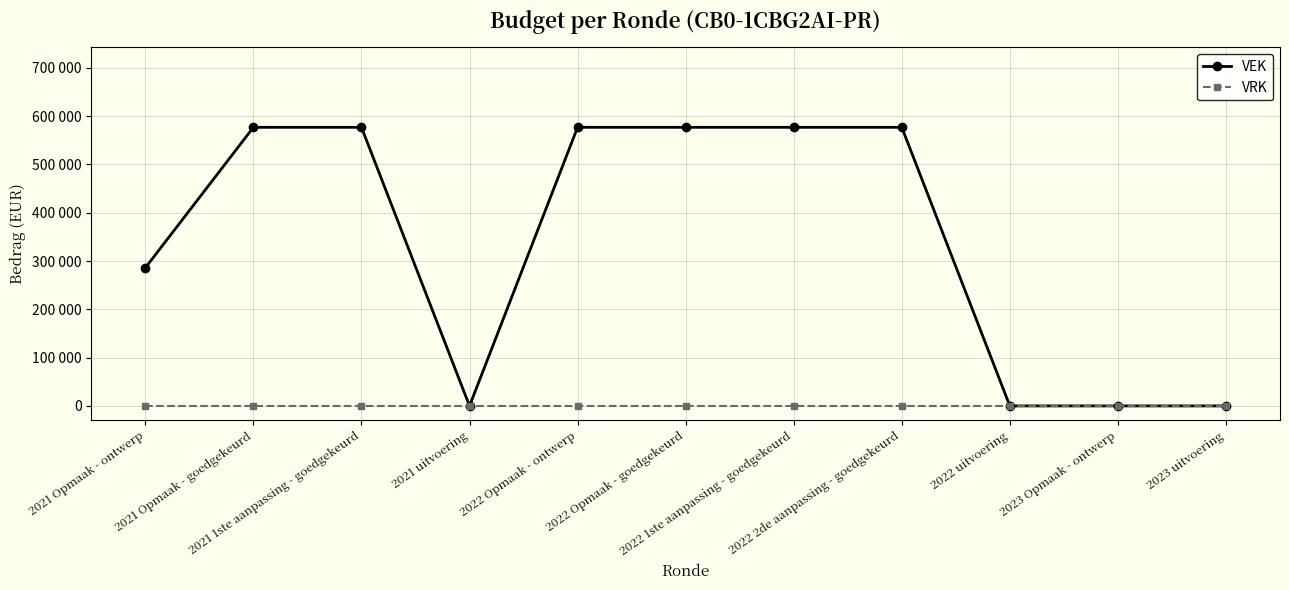

What are all the series names shown in the legend?

VEK, VRK